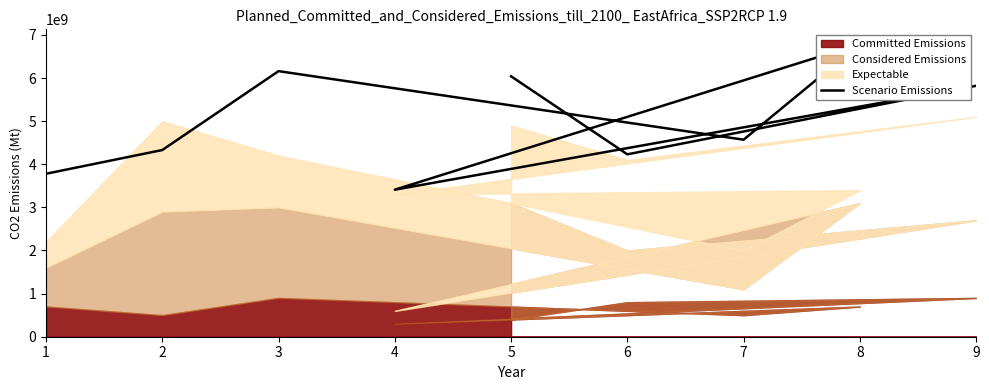

What is the value of the 5th point from the left?

6790000000